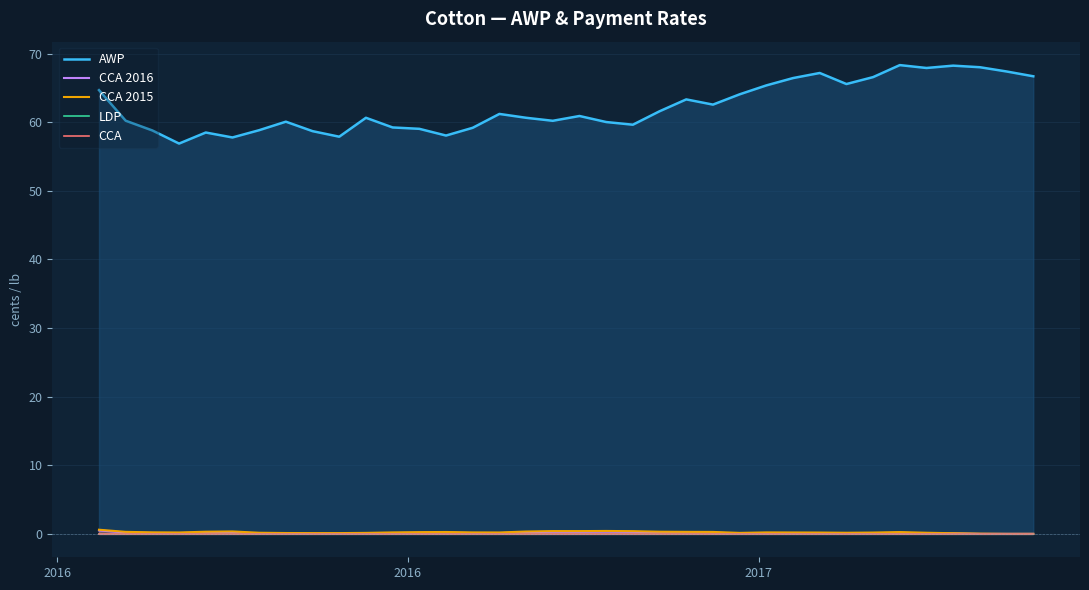

What is the difference between the second highest and second lowest values in the CCA 2016 series?

0.3